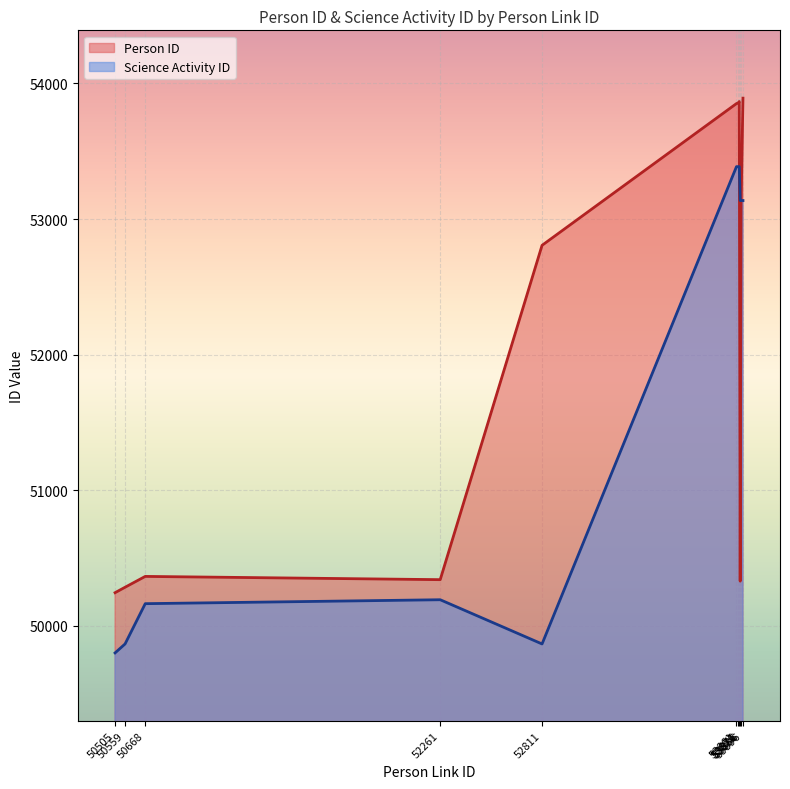

Is the value of Person ID at 53896 greater than the value of Science Activity ID at 53861?

Yes